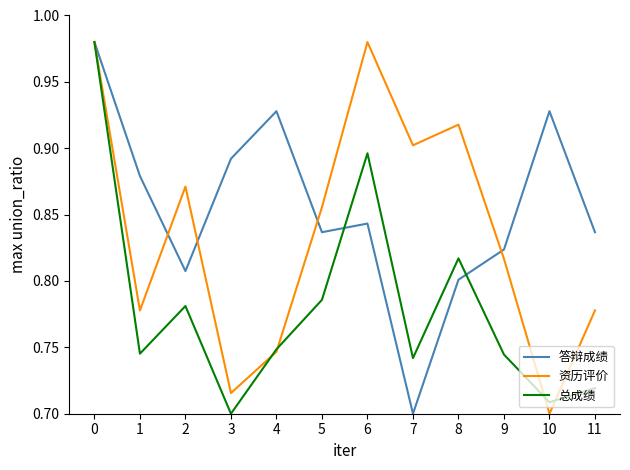

Rank the series by their average value, from lowest to highest.

总成绩, 资历评价, 答辩成绩